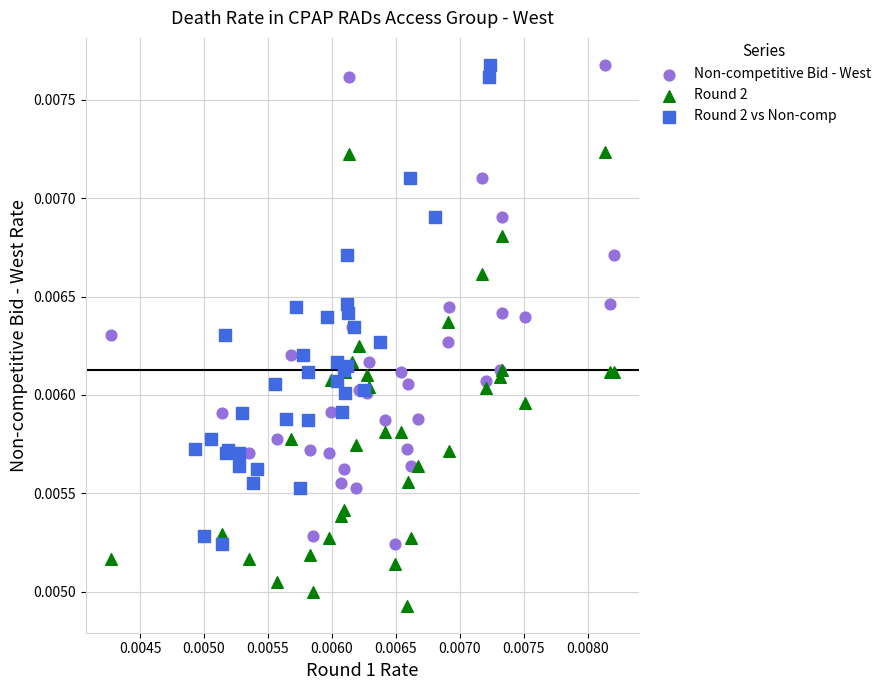

What are all the series names shown in the legend?

Non-competitive Bid - West, Round 2, Round 2 vs Non-comp